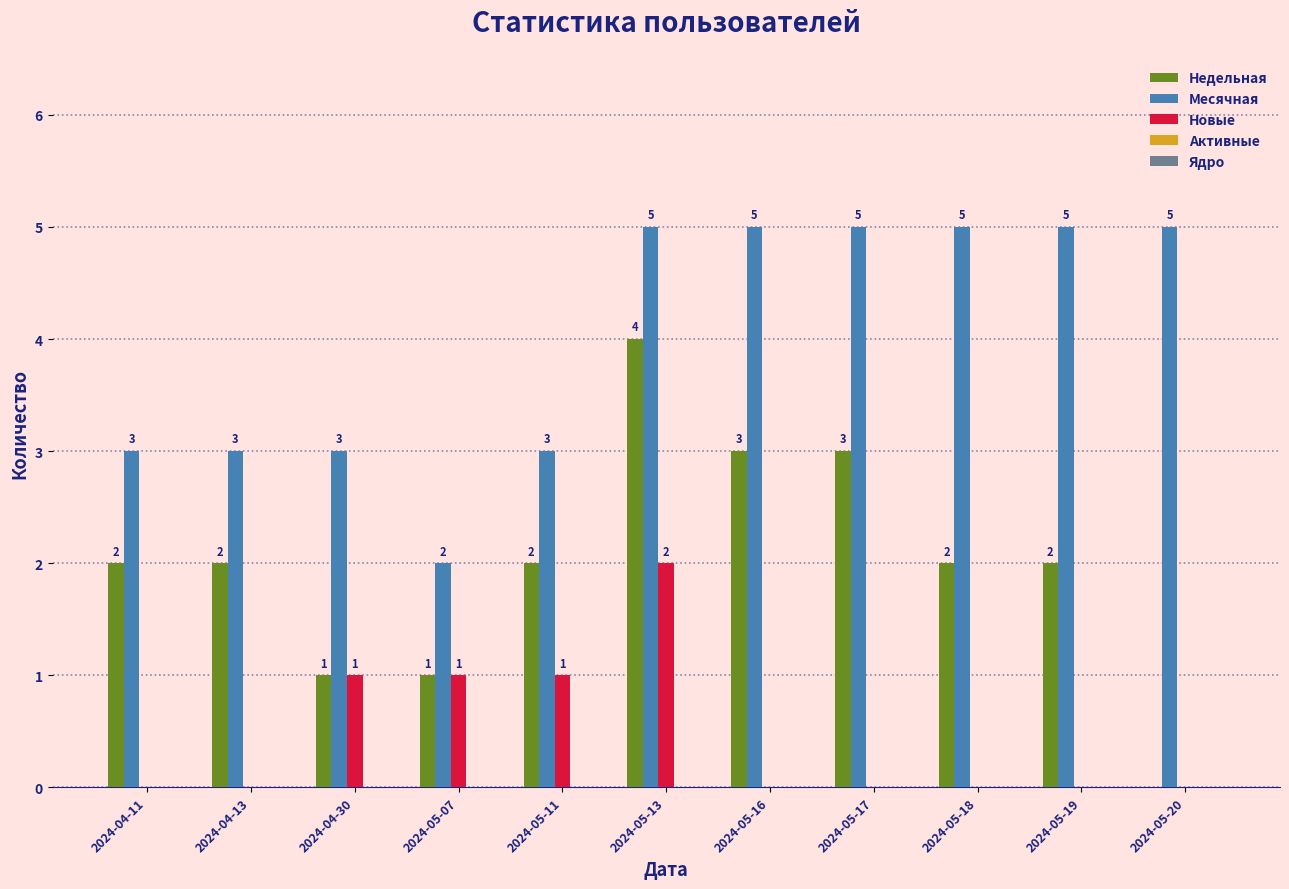

How many Недельная values are between 1 and 3?

9